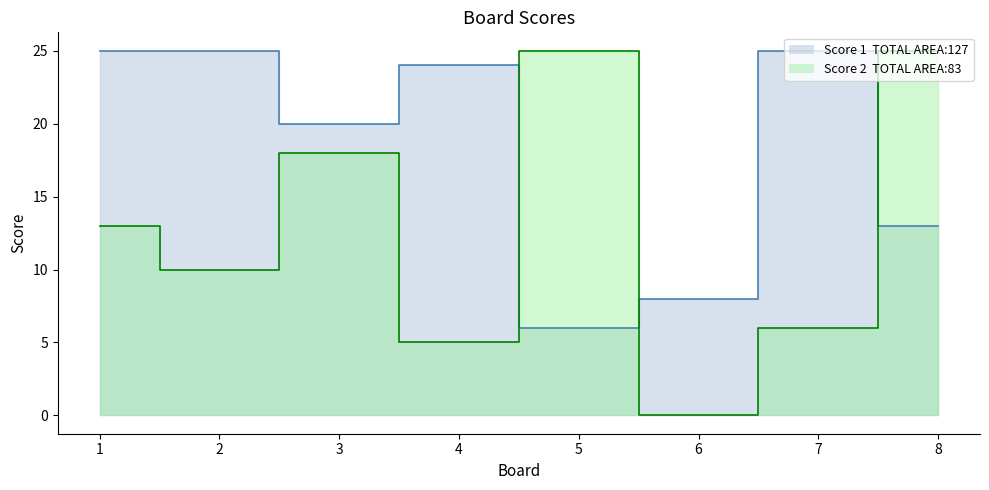

What is the value of the Score 1 point at the 4th from the left?

24